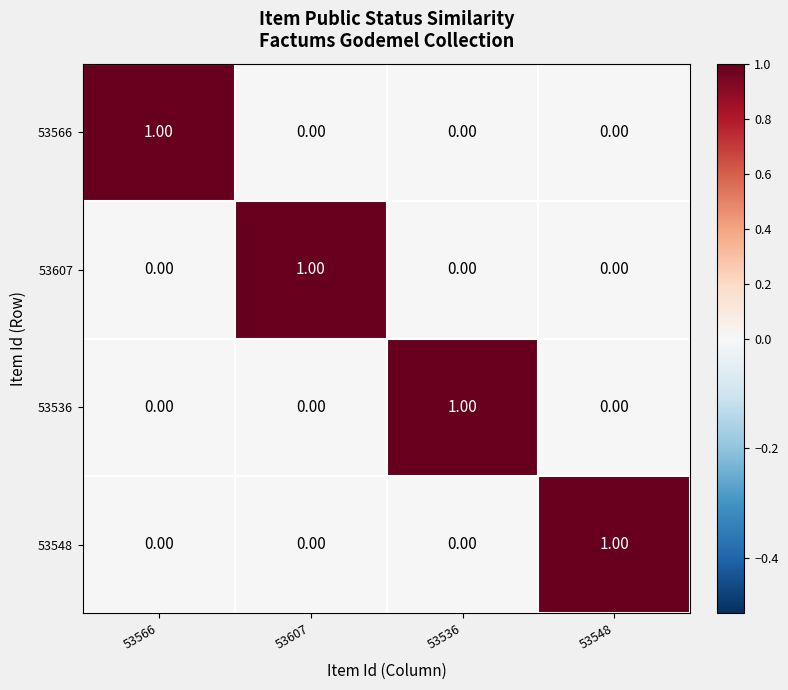

At how many categories does at least one series exceed 0?

4